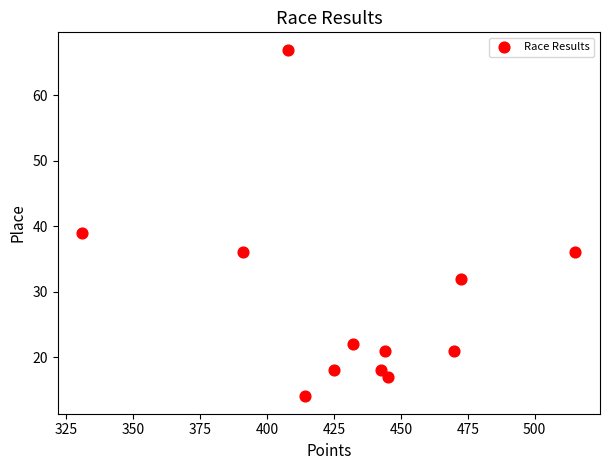

What Y value in the scatter plot is closest to 40?

39